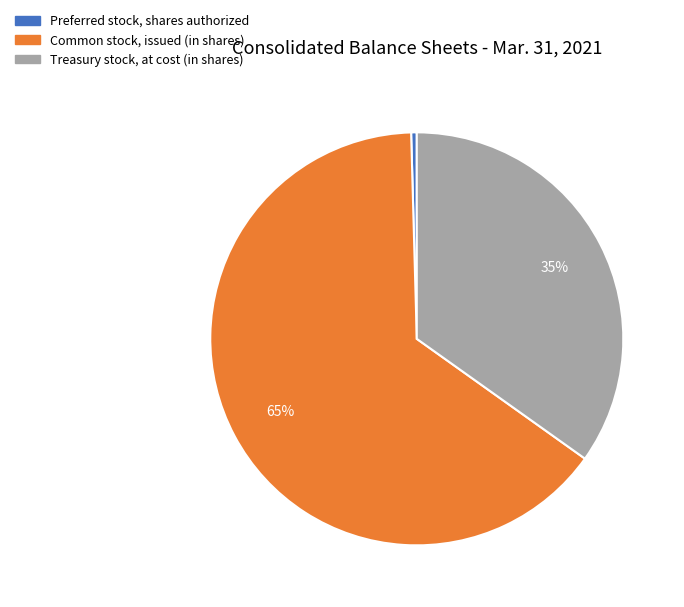

Which slice is the smallest?

Preferred stock, shares authorized